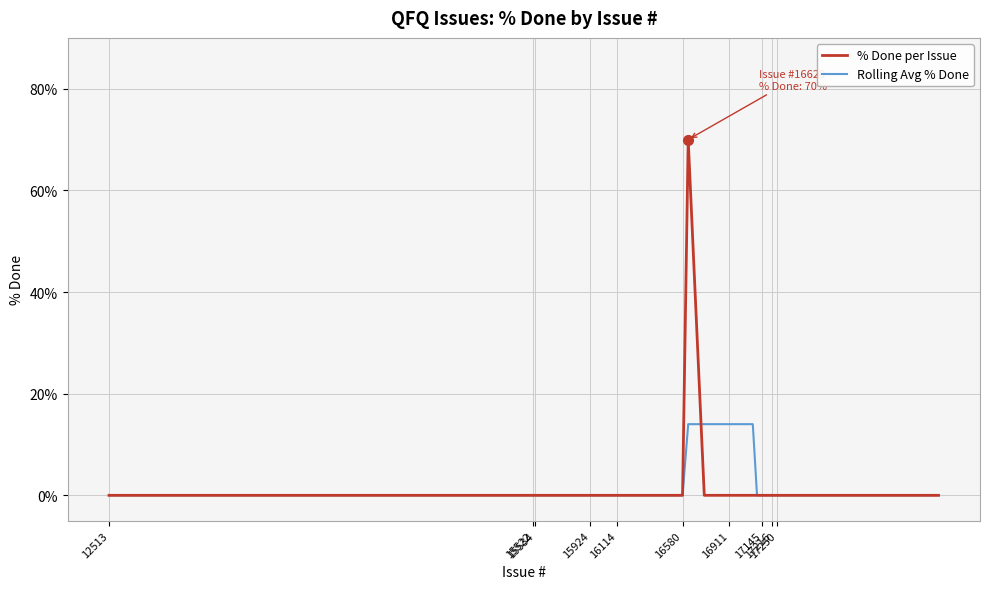

What are all the series names shown in the legend?

% Done per Issue, Rolling Avg % Done